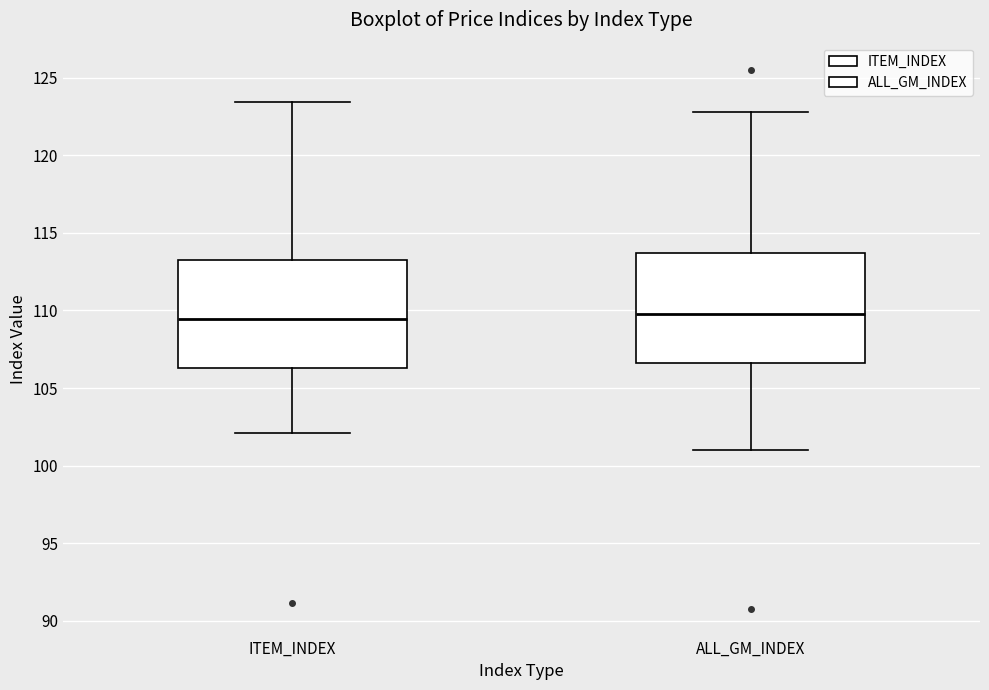

Reading left to right, read every box against the y-axis: the position of its median line, the range the box covers, and the ends of its whiskers. The values are not printed on the chart, so give them approximately, as read against the axis.

ITEM_INDEX: median 109.5, box 106.5 to 113.0, whiskers 102.0 to 123.5
ALL_GM_INDEX: median 109.5, box 106.5 to 113.5, whiskers 101.0 to 123.0